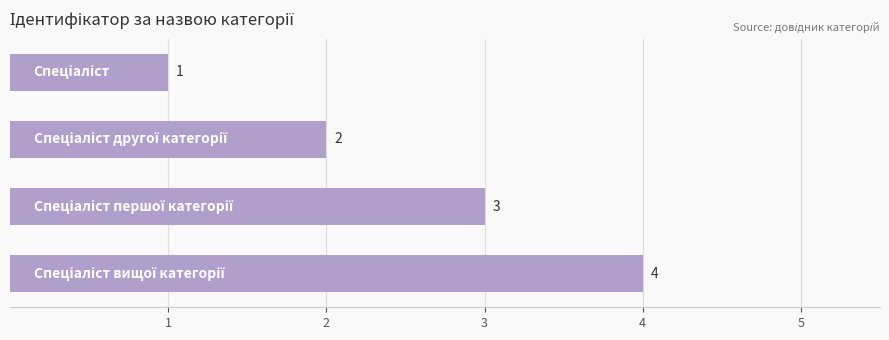

How many values are between 2 and 4?

3